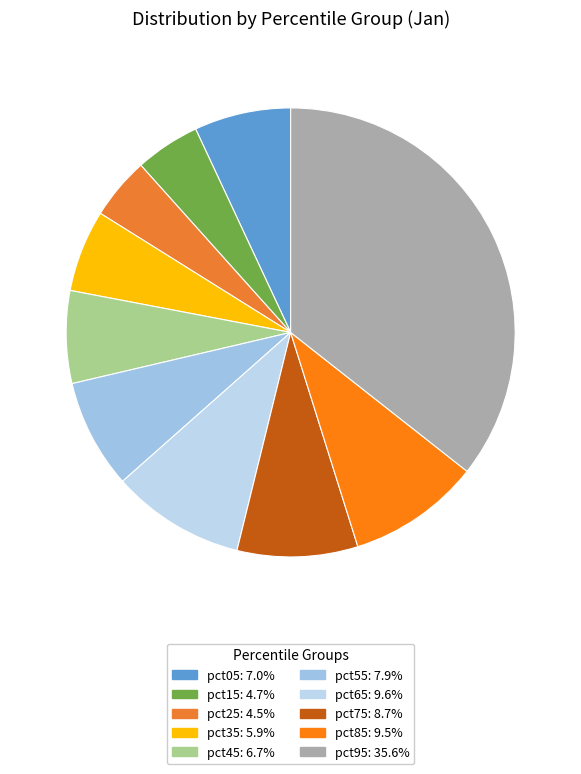

How much of the chart is everything except pct85?

90.5%